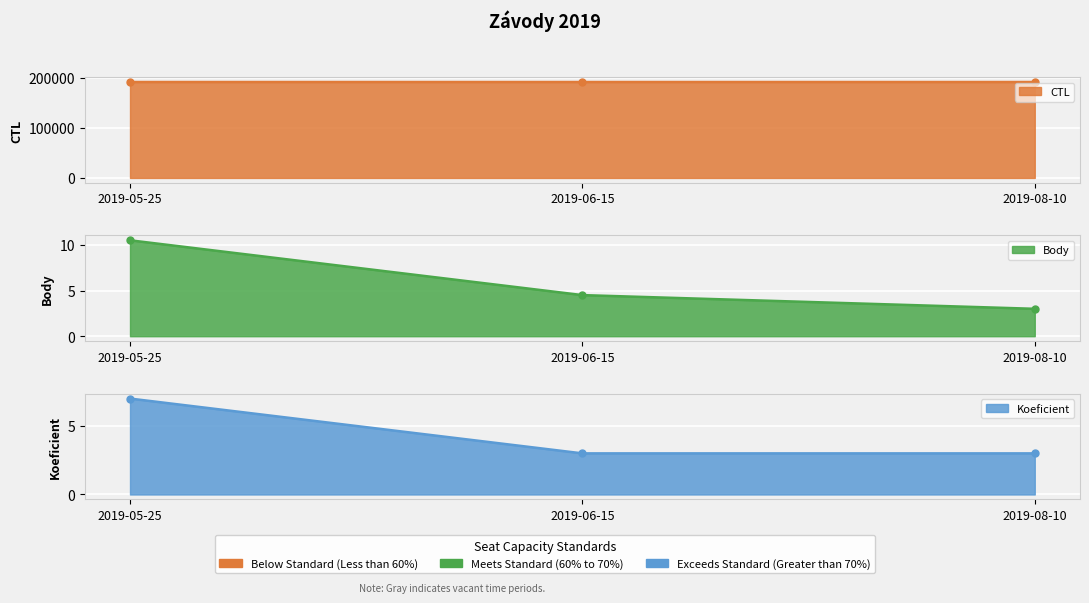

Is the value of CTL at 2019-05-25 greater than the value of Body at 2019-06-15?

Yes